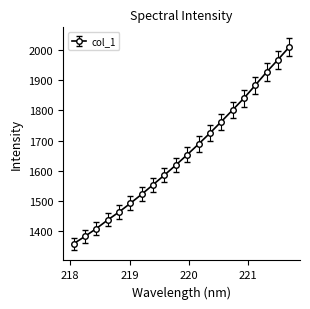

How many series are shown in this chart?

1